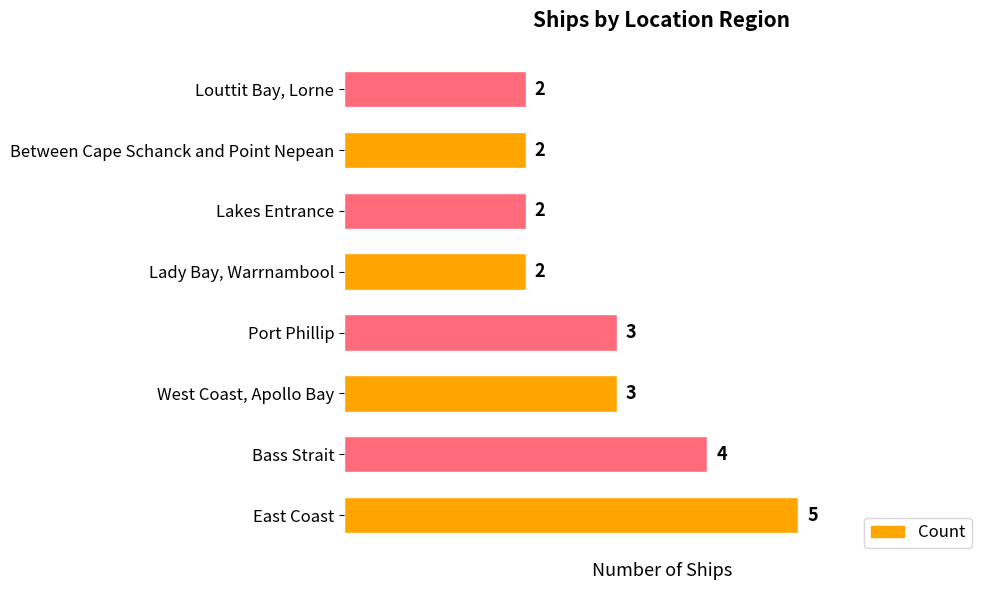

How many values are between 2 and 4?

7